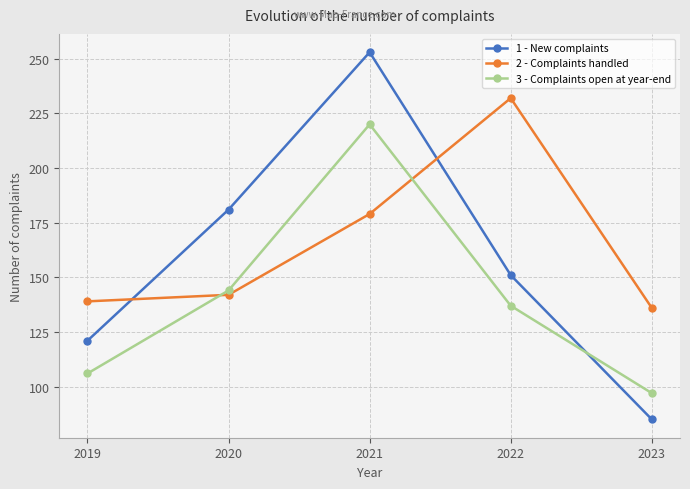

What is the maximum value shown in the chart?

253